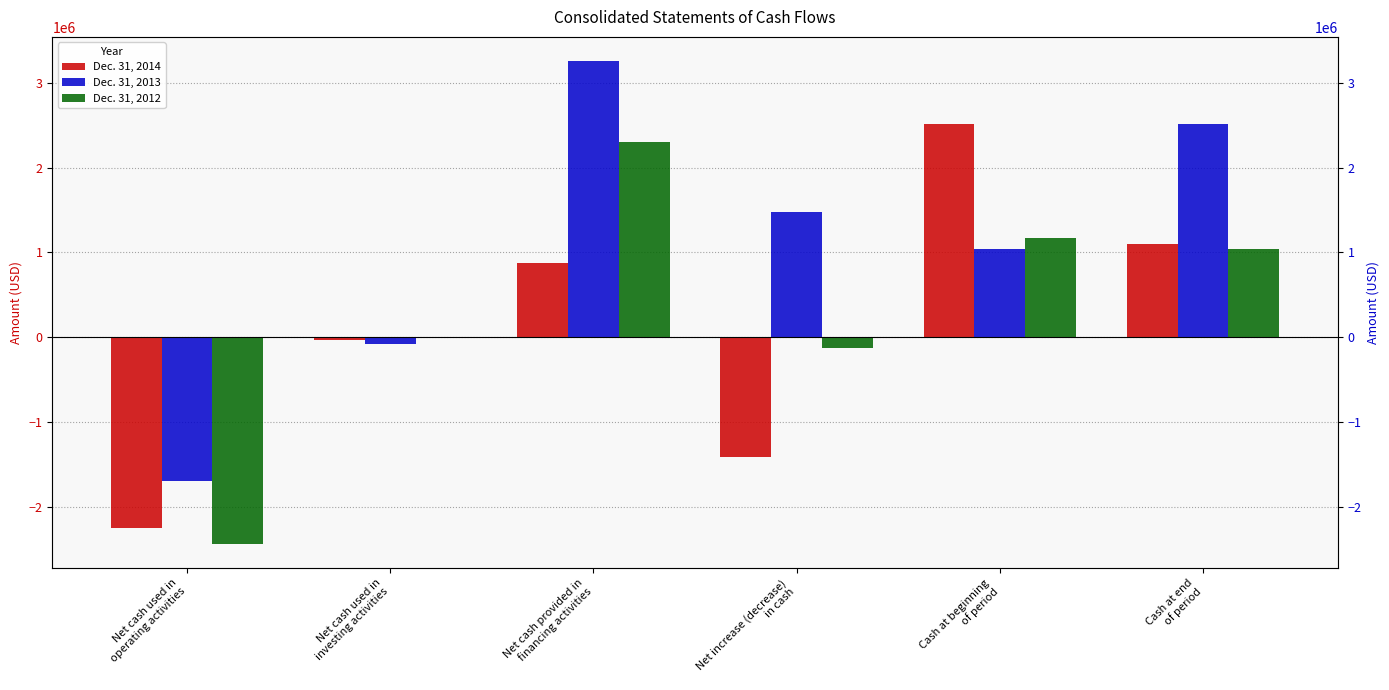

What is the sum of the Dec. 31, 2014 values at Cash at beginning
of period and Net cash used in
operating activities?

263754